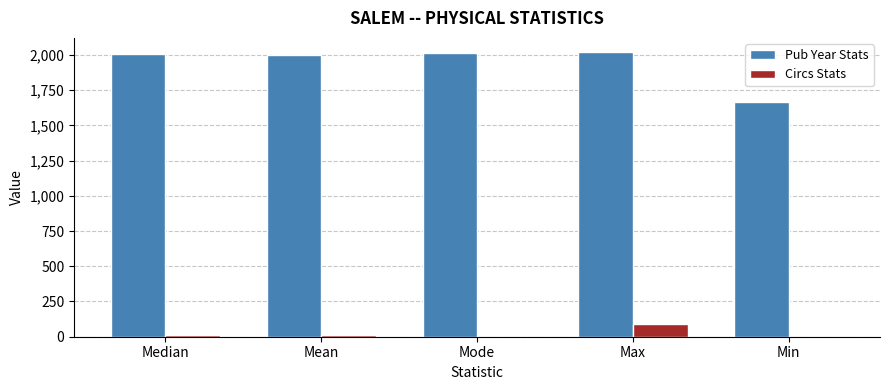

What is the total value across all series at Mean?

2015